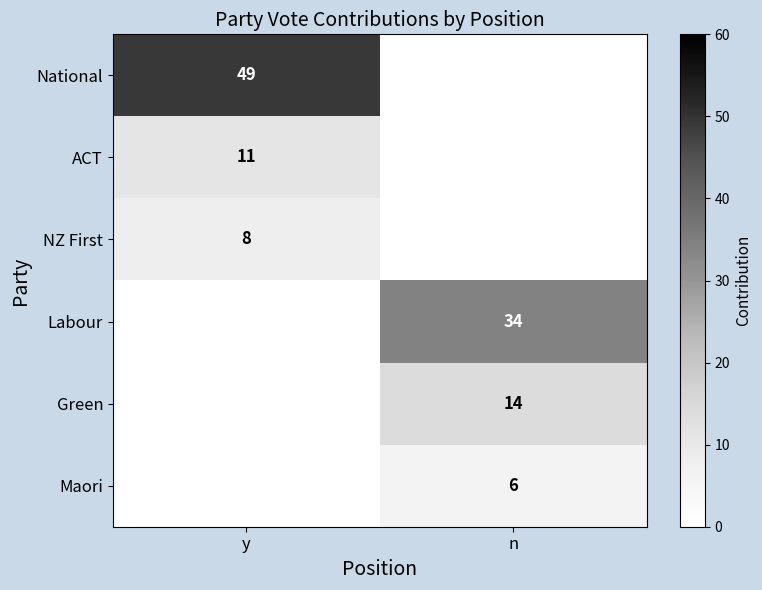

True or false: Maori has a value of 8 at n.

False